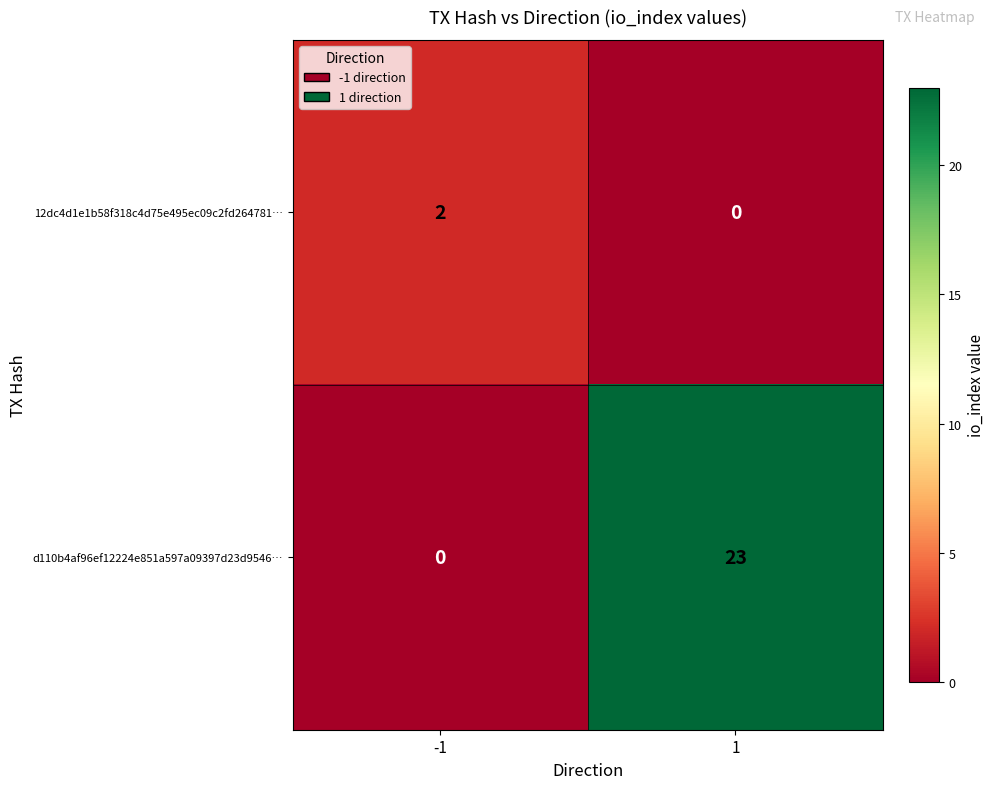

True or false: 12dc4d1e1b58f318c4d75e495ec09c2fd264781… has a value of 0 at 1.

True